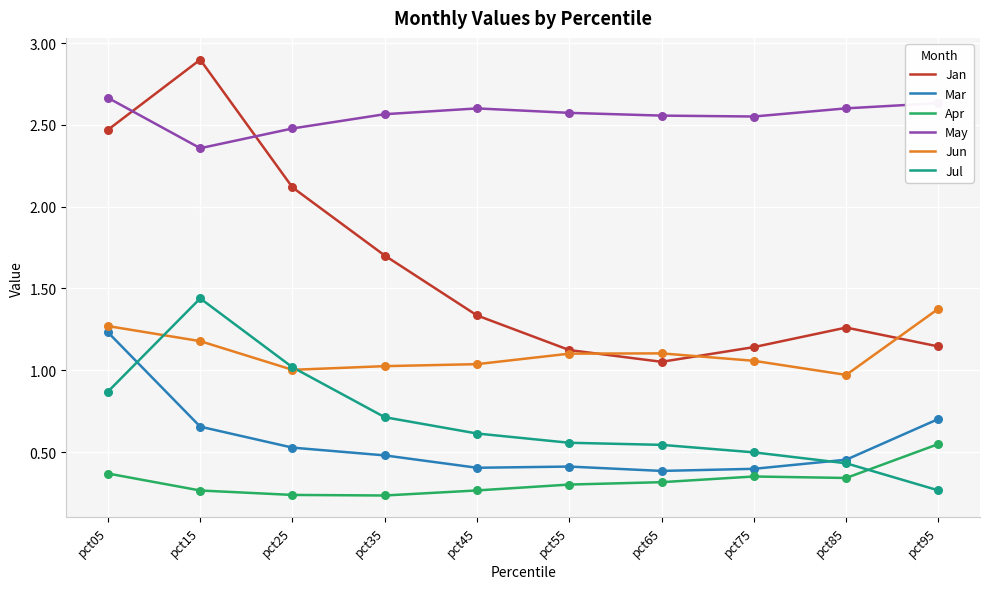

What is the total value across all series at pct35?

6.7